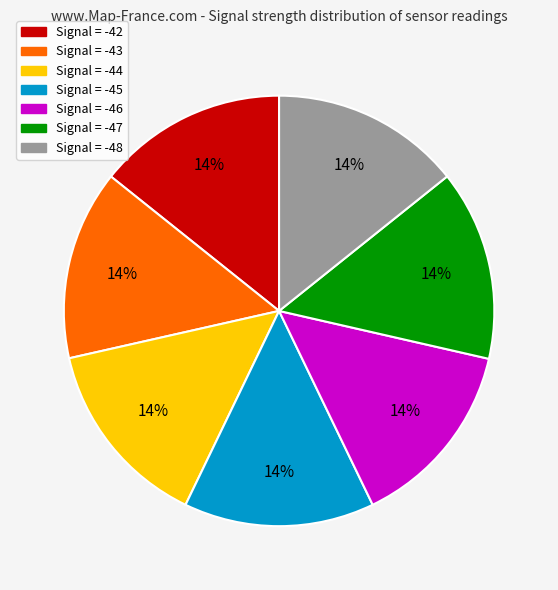

To the nearest percent, what is the average slice percentage?

14%